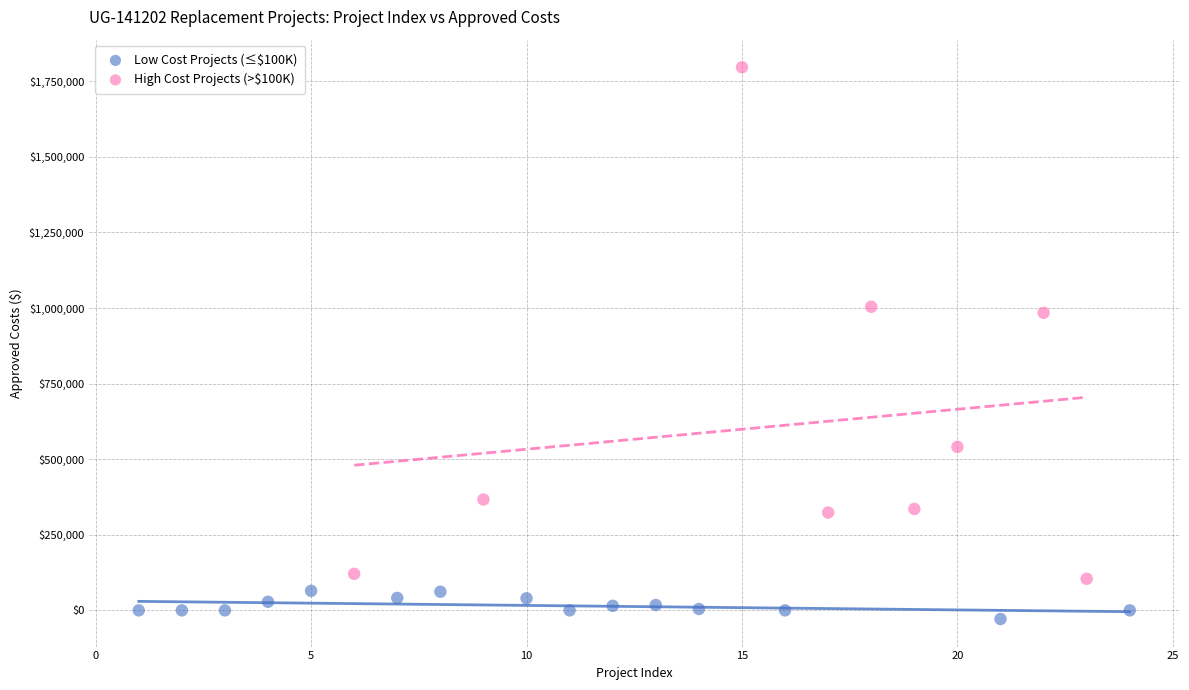

What are all the series names shown in the legend?

Low Cost Projects (≤$100K), High Cost Projects (>$100K)